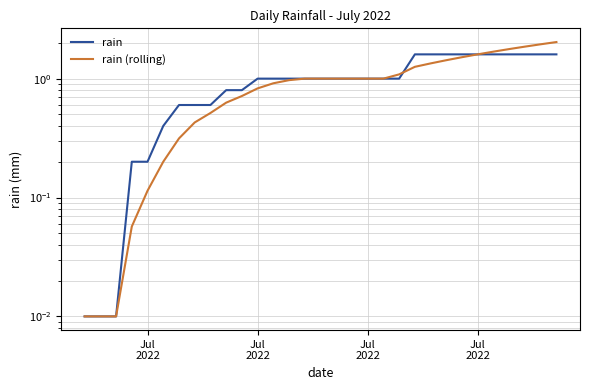

Is the value of rain (rolling) at 17 greater than the value of rain at 6?

Yes